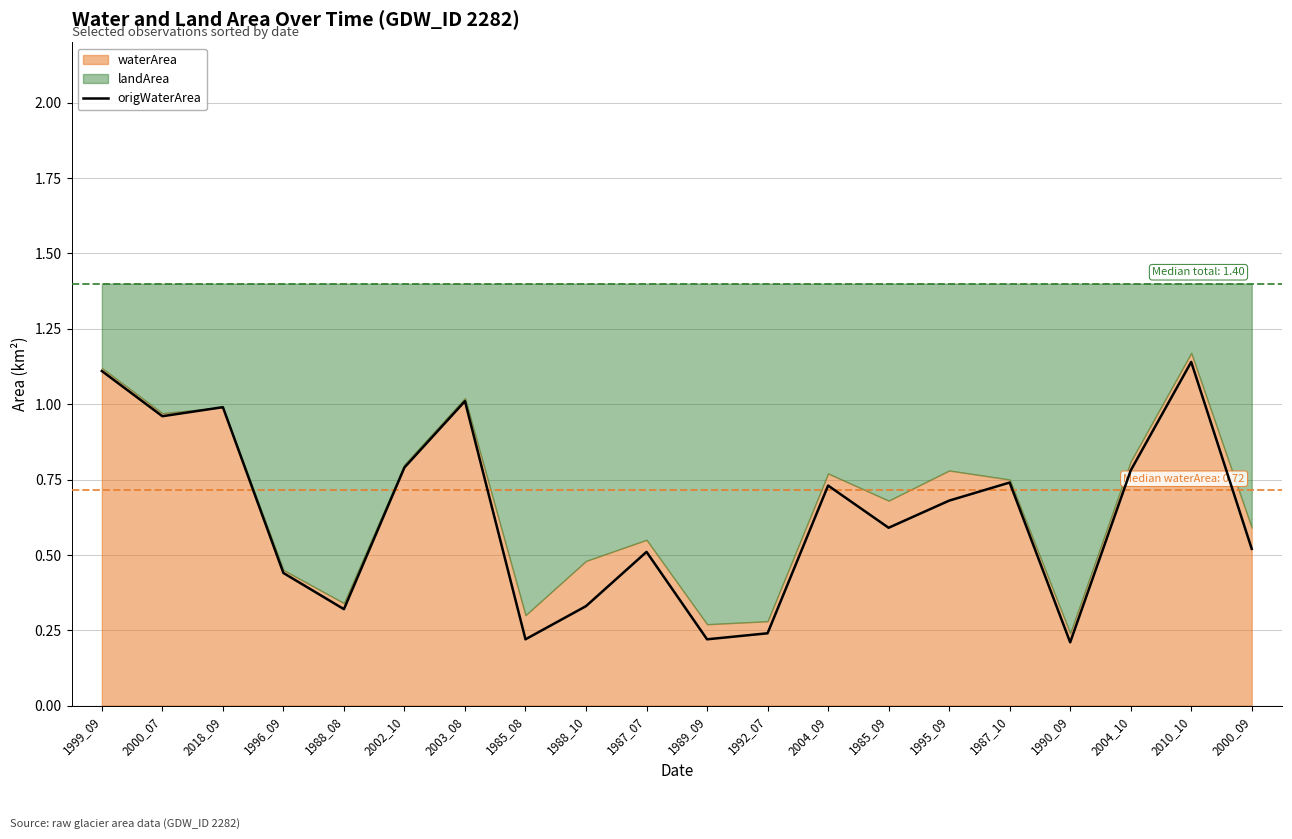

Is it true that the value at 2018_09 is 0.4?

False